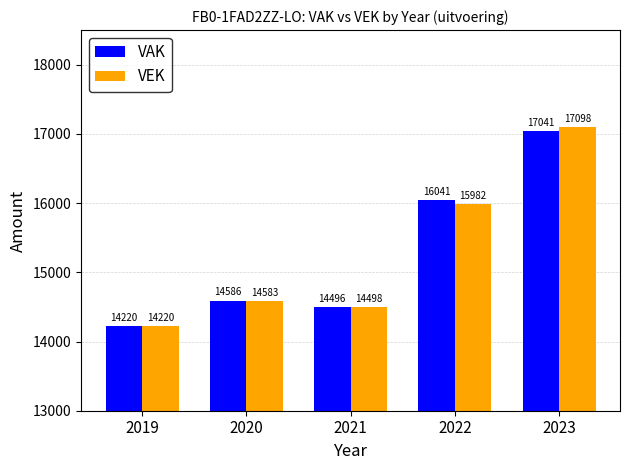

How many bars are there in total?

10